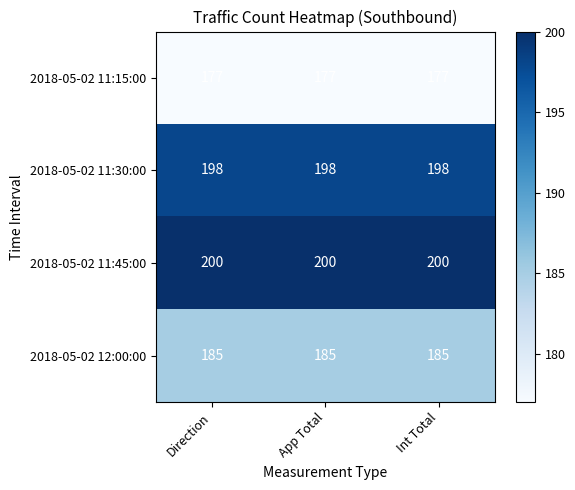

What is the average value of the 2018-05-02 11:30:00 series?

198